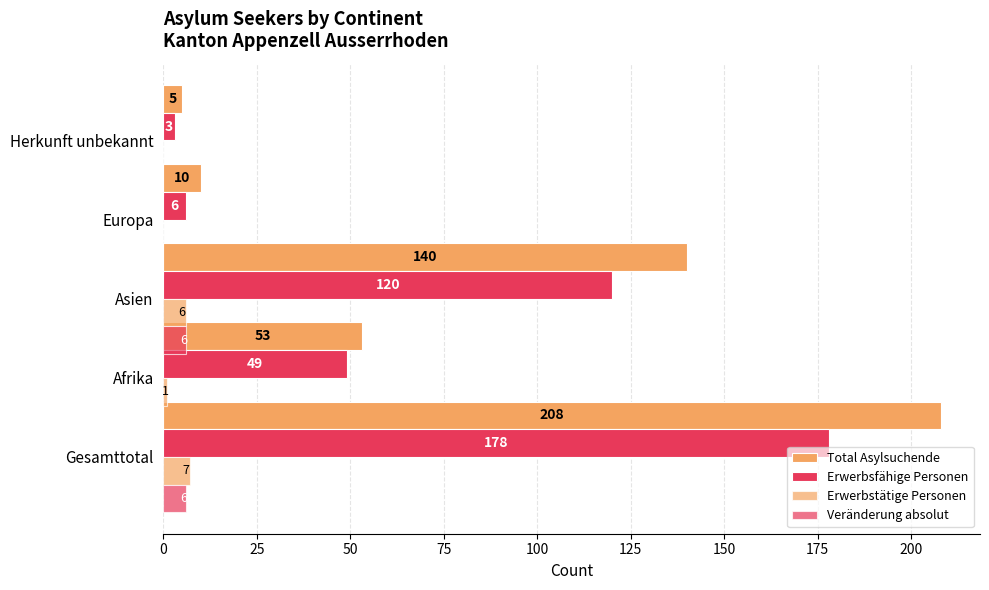

What is the average value of the Erwerbsfähige Personen series?

71